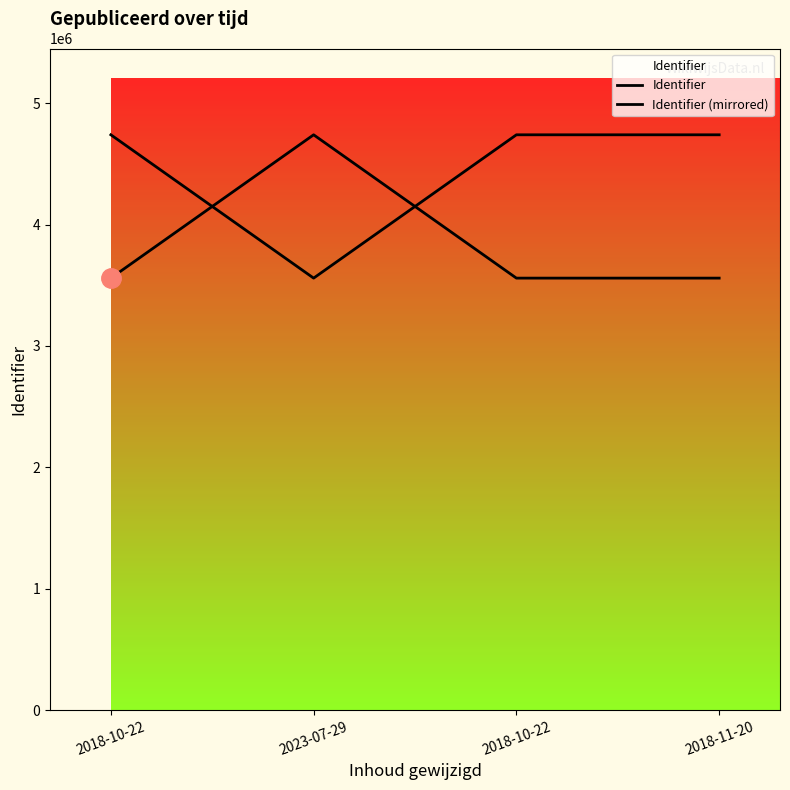

How many lines are shown in the chart?

2